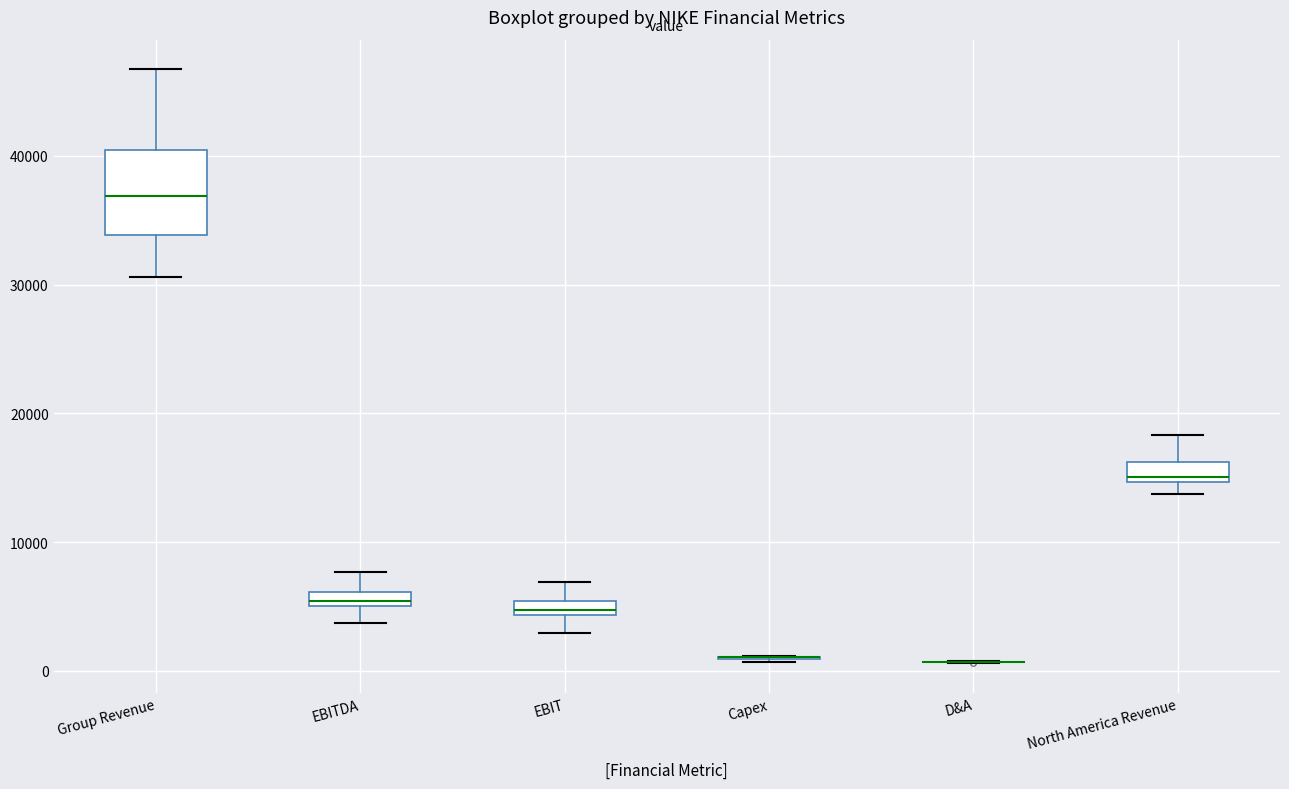

Where does the median line of the box for Group Revenue sit on the y-axis? The values are not printed on the chart, so give them approximately, as read against the axis.

37000